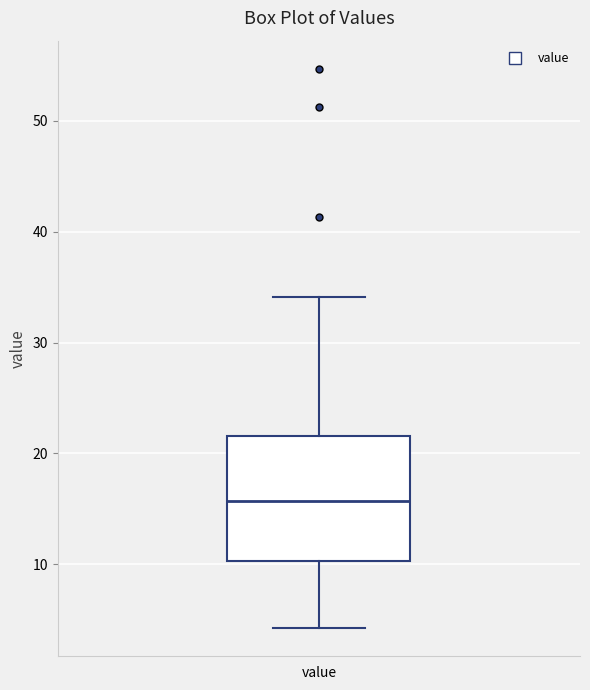

Read this box plot against the y-axis: the position of the median line, the range covered by the box, and the ends of both whiskers. The values are not printed on the chart, so give them approximately, as read against the axis.

median 16, box 10 to 22, whiskers 4 to 34